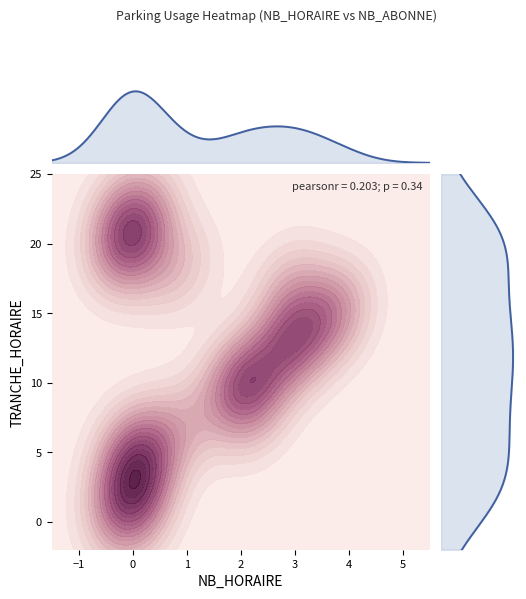

The NB_HORAIRE series shows 4 at 10. True or false?

False